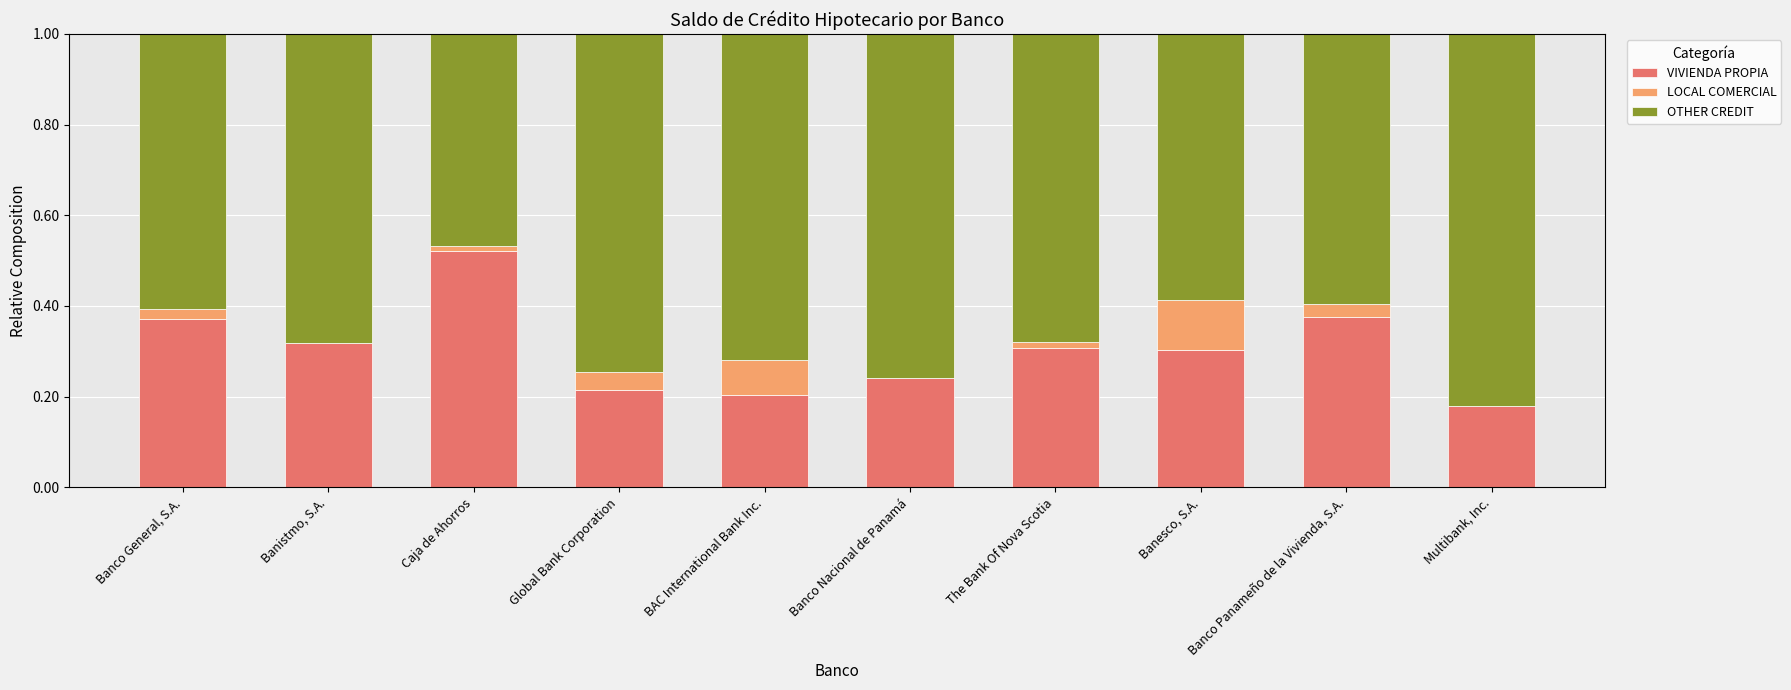

Count the VIVIENDA PROPIA values in the range 0 to 1.

10